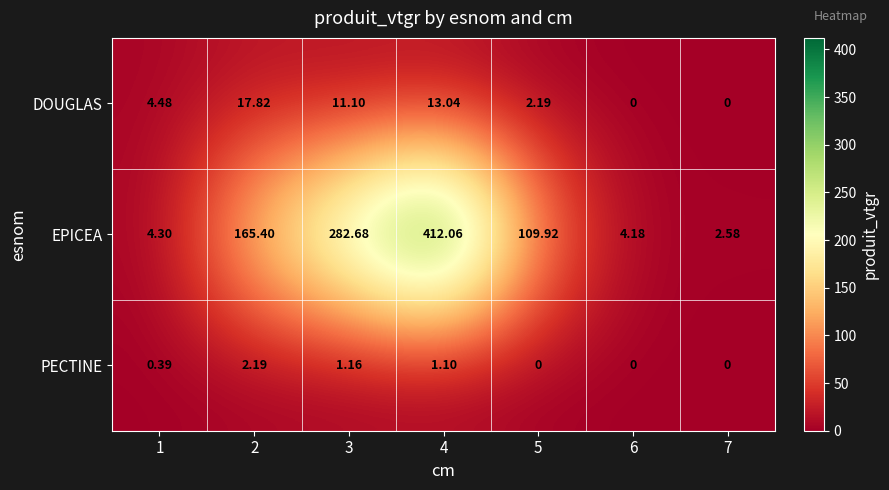

How many data points does each series have?

7